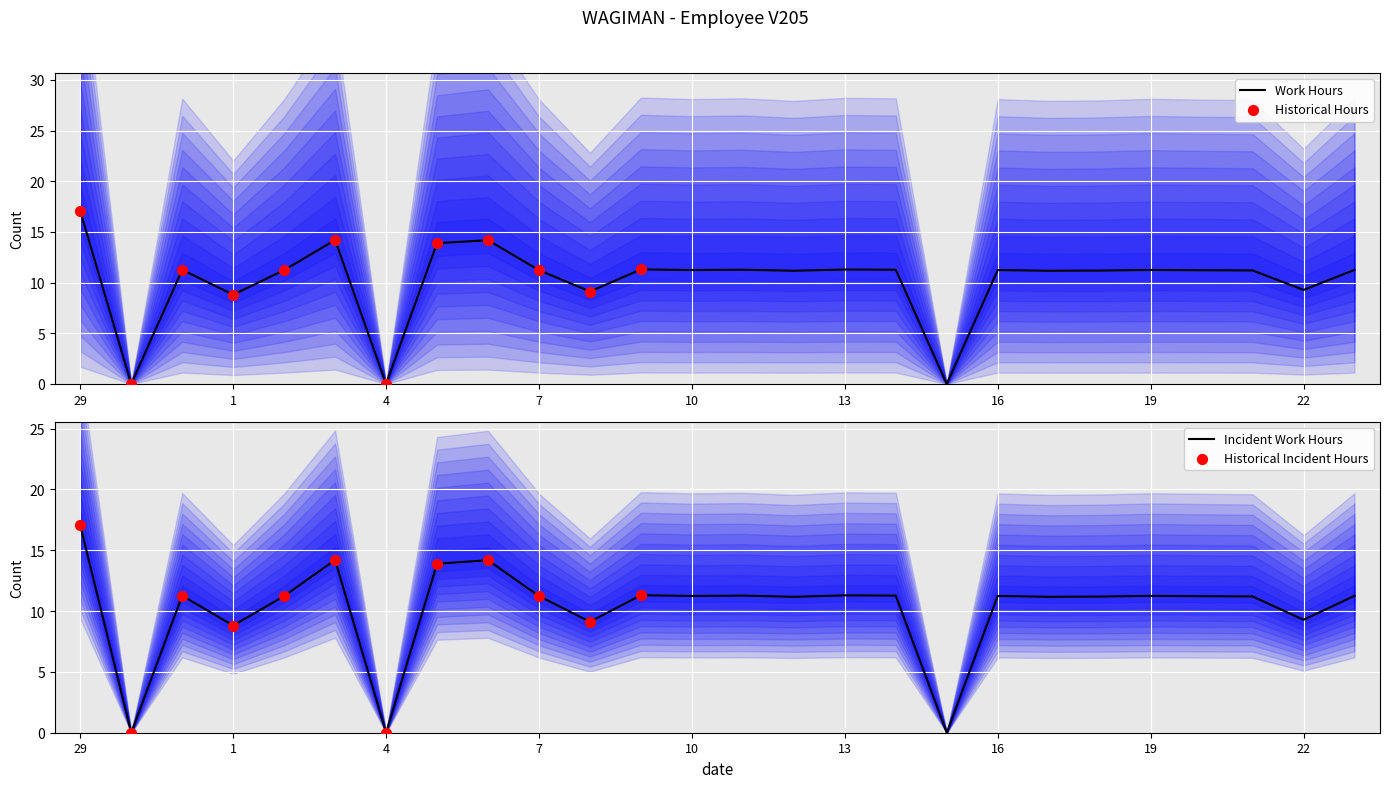

Approximately how many times larger is the value at 11 compared to 23?

1.0